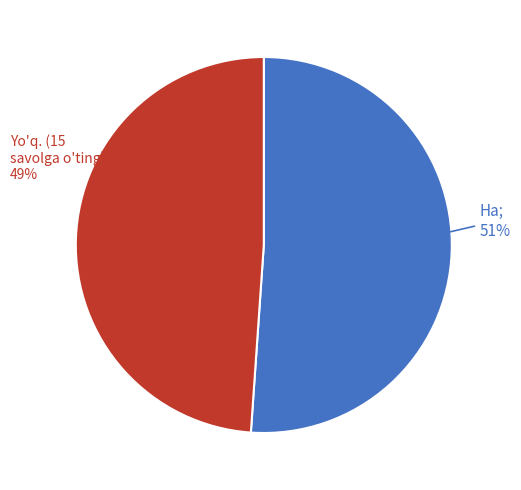

Does any single category account for the majority?

Yes